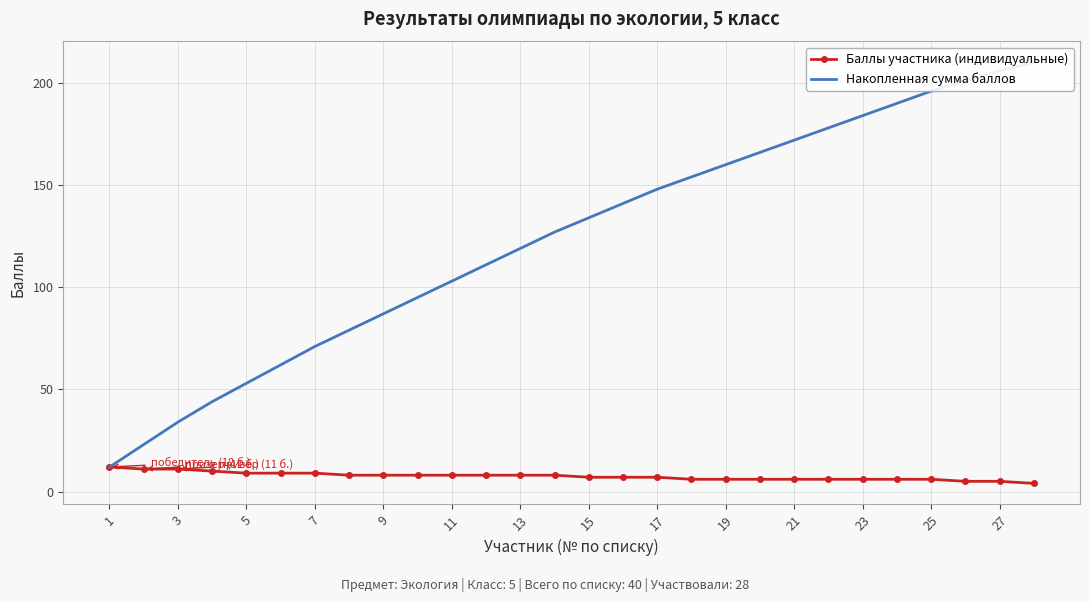

How many data points in Баллы участника (индивидуальные) are above 8?

7